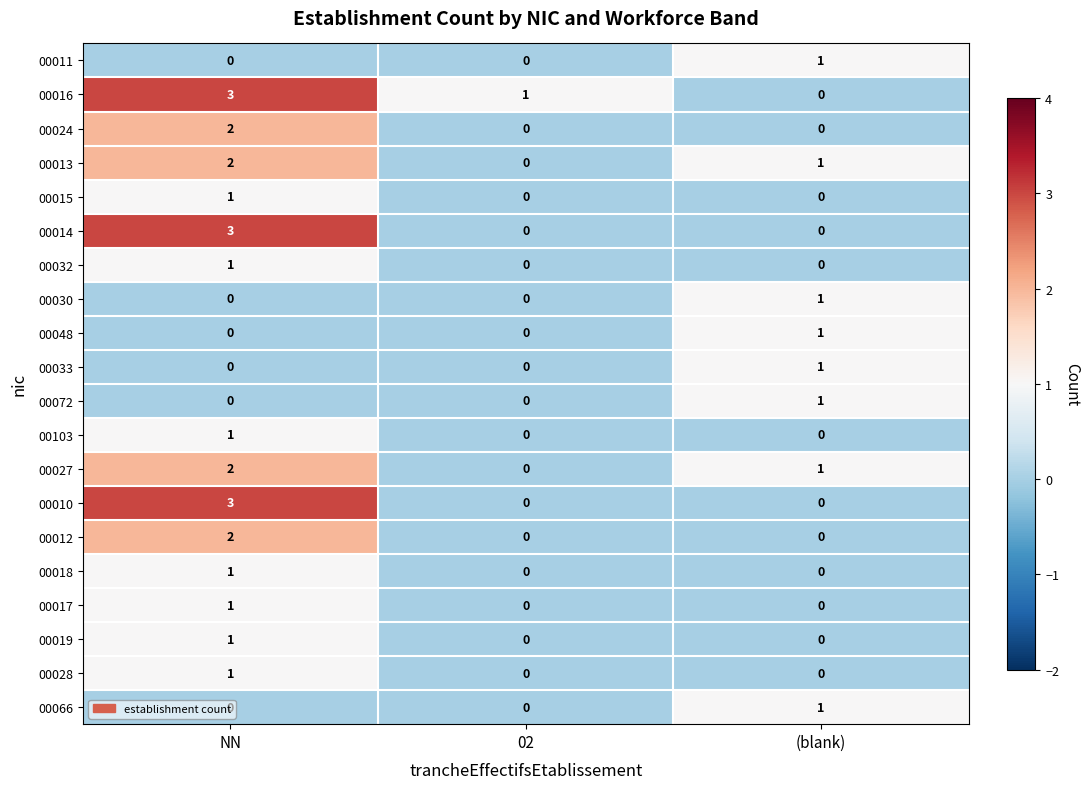

Where does the 00027 series first go above 1?

NN